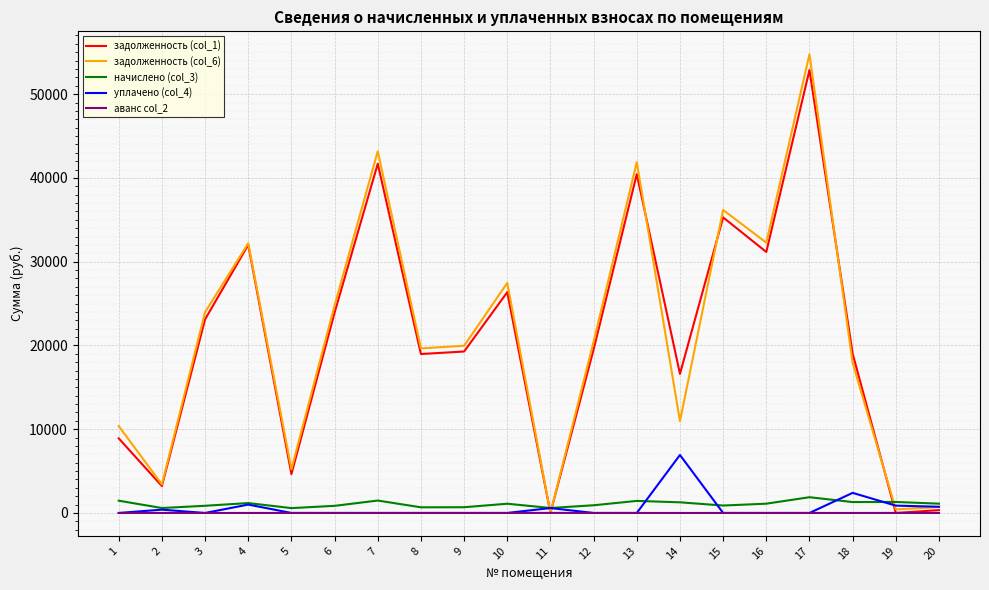

What are all the series names shown in the legend?

задолженность (col_1), задолженность (col_6), начислено (col_3), уплачено (col_4), аванс col_2